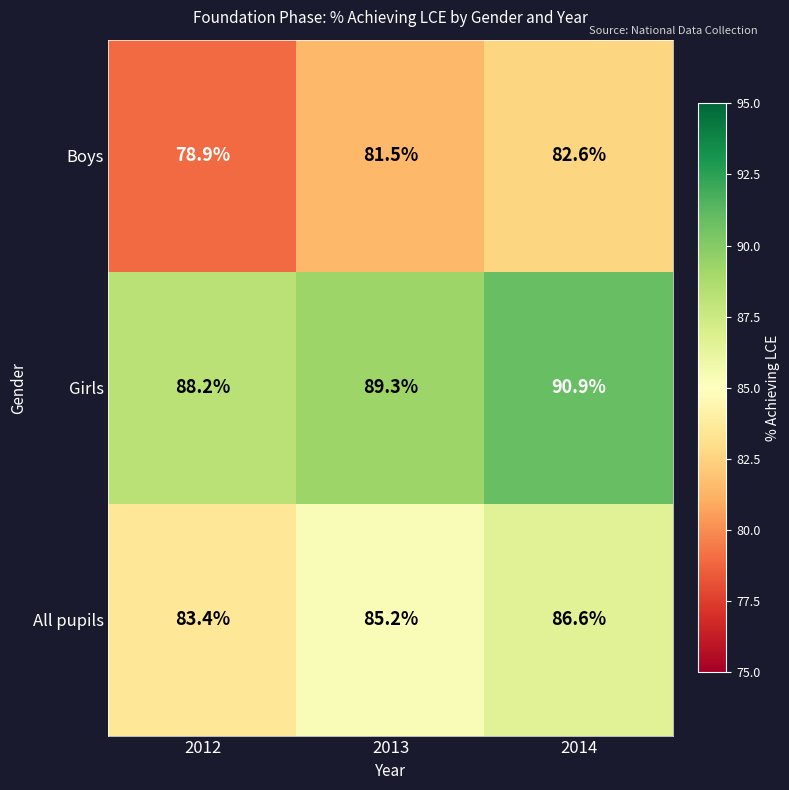

Rank the categories by Girls value from highest to lowest.

2014, 2013, 2012